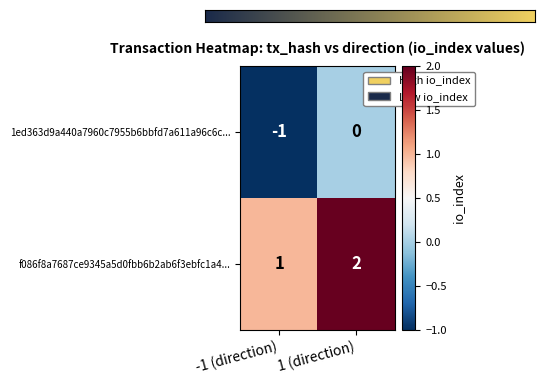

What is the sum of all f086f8a7687ce9345a5d0fbb6b2ab6f3ebfc1a4... values?

3